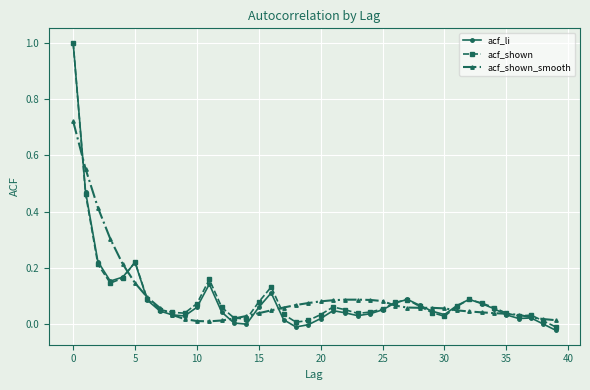

What is the greatest value displayed?

1.0